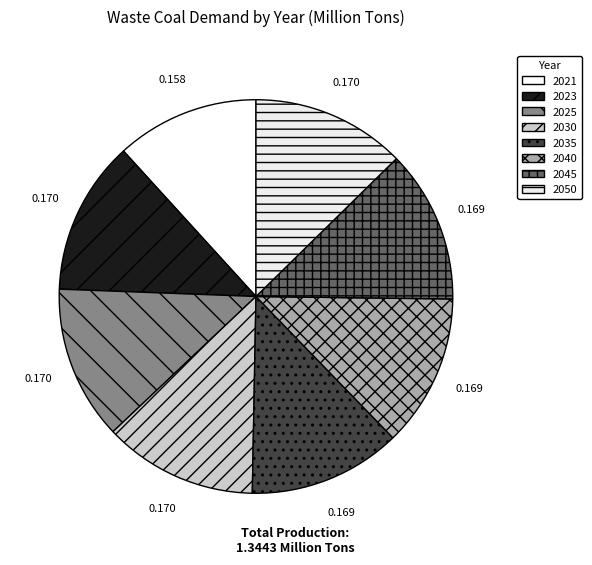

What is the largest slice in the pie chart?

2023